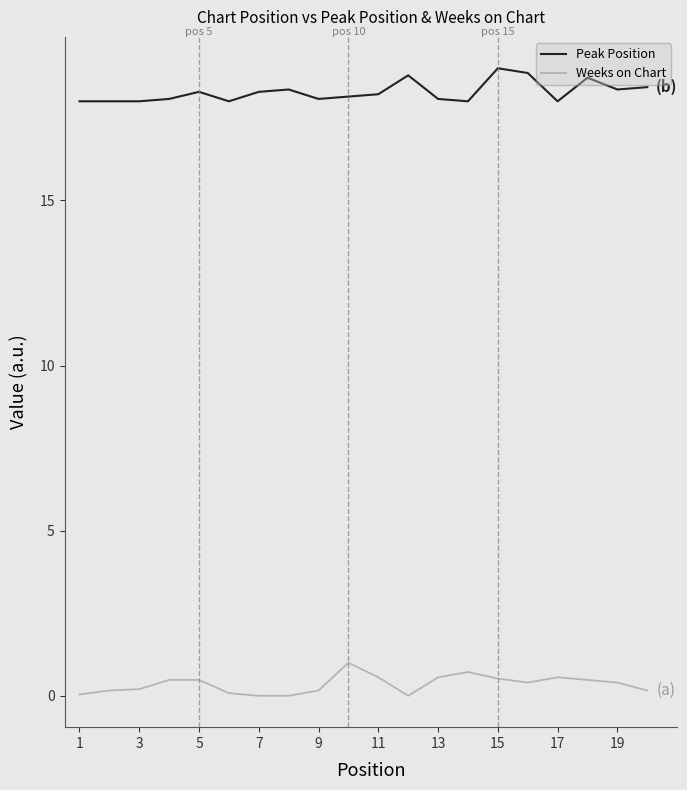

Which series has the largest total across all categories?

Peak Position